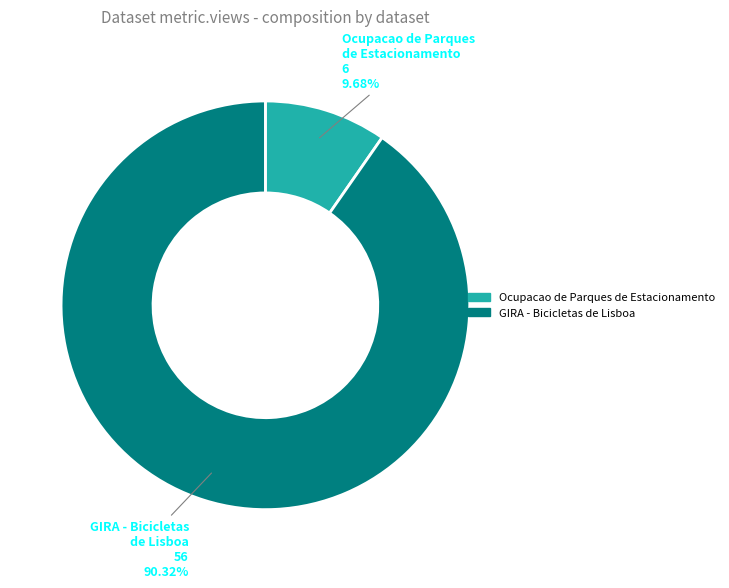

Is there a majority slice in this chart?

Yes